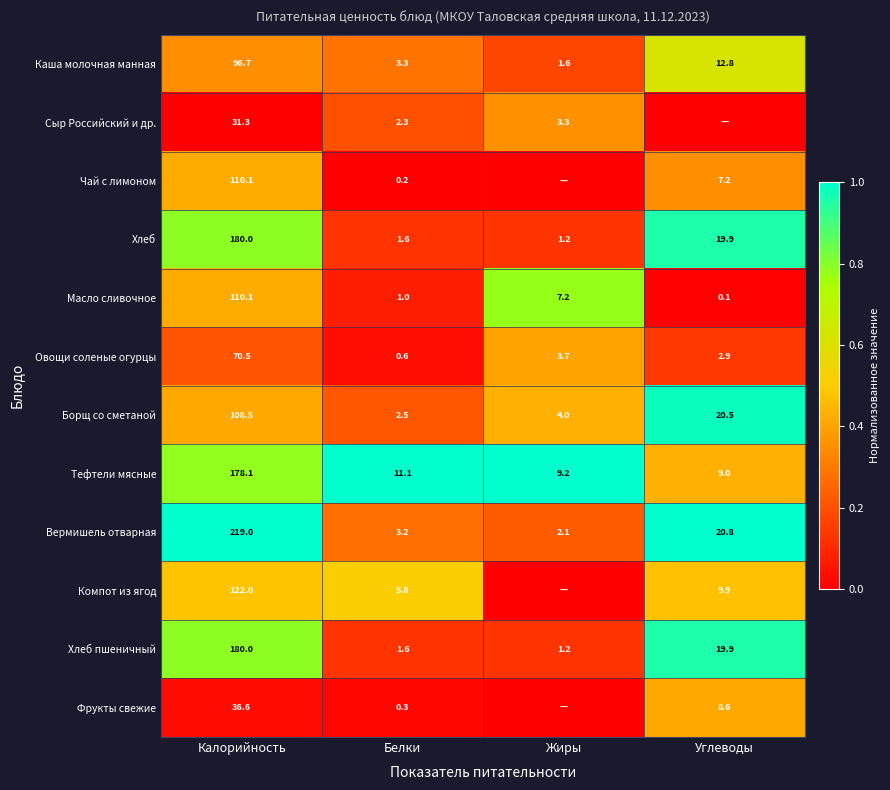

What is the difference between the Хлеб values at Углеводы and Белки?

18.3